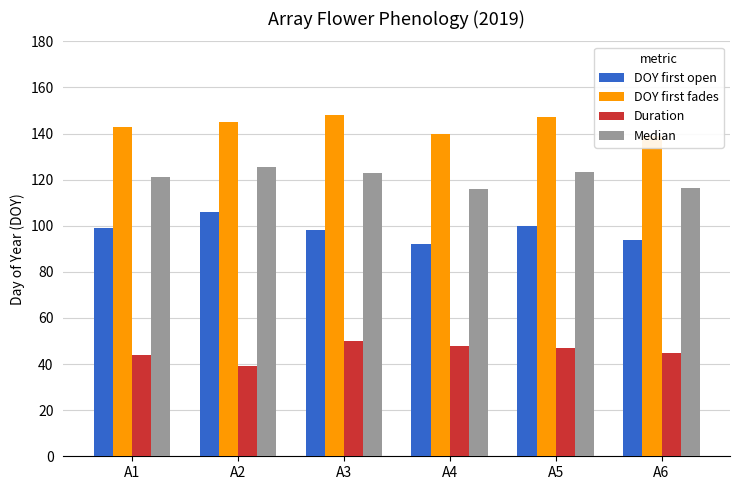

What is the difference between the maximum and minimum values in the Median series?

9.5